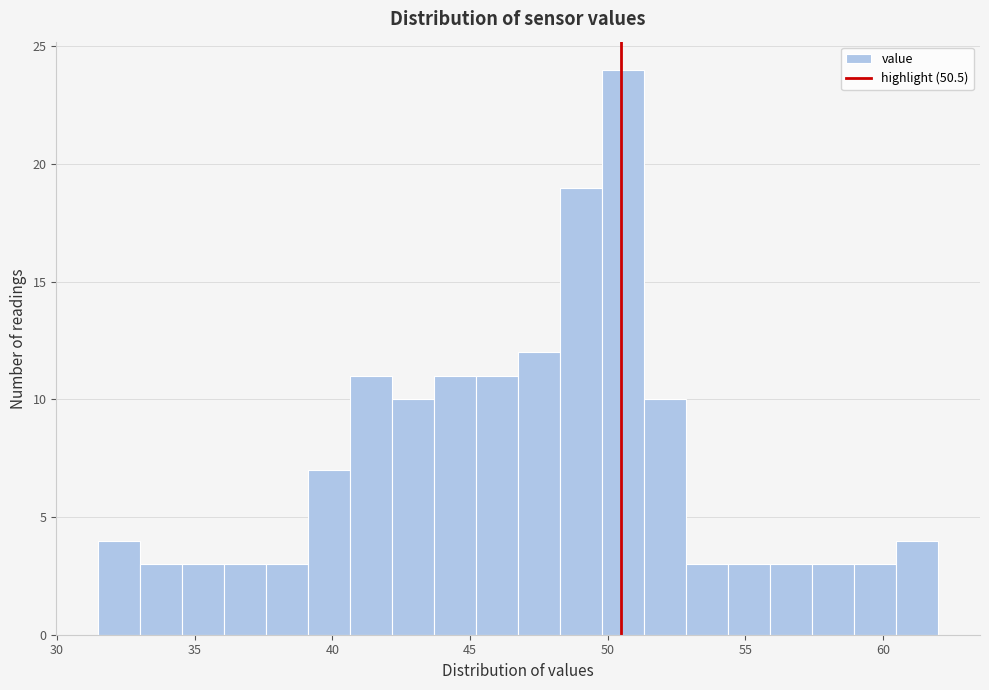

Around what value on the x-axis is the tallest bar? Give the approximate position of its centre, as read against the axis.

50.5